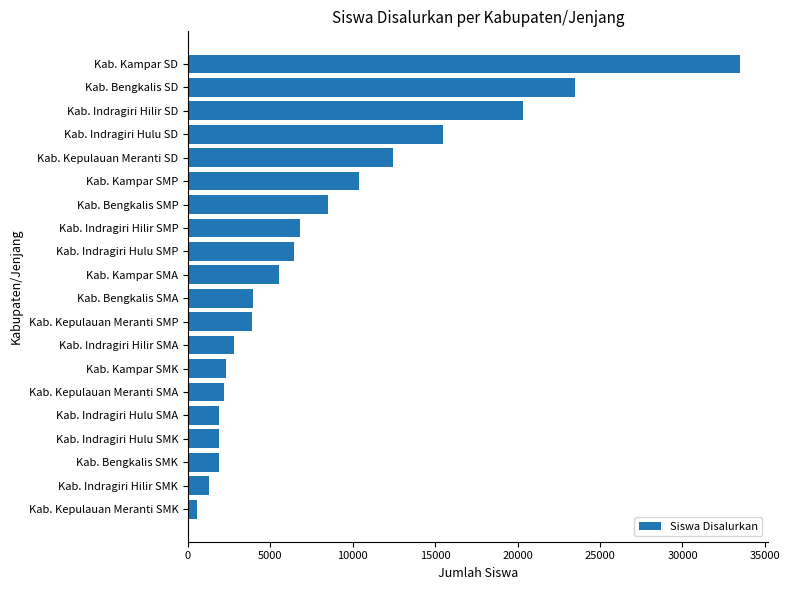

The chart shows a value of 1854 at Kab. Bengkalis SMK. True or false?

True